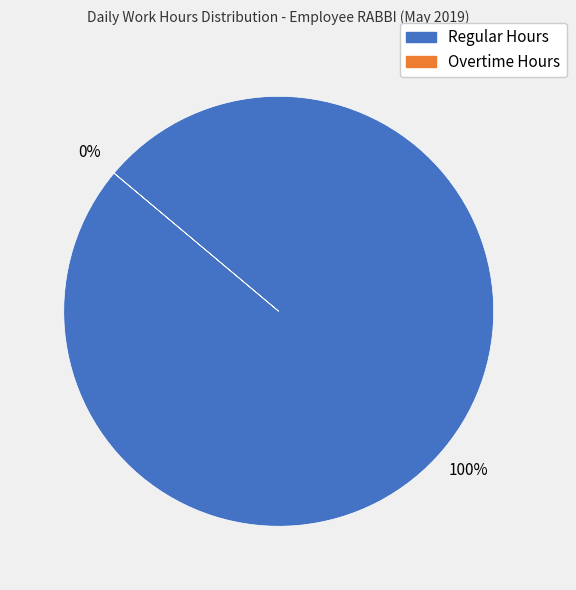

Which series has the largest range (max minus min)?

Regular Hours